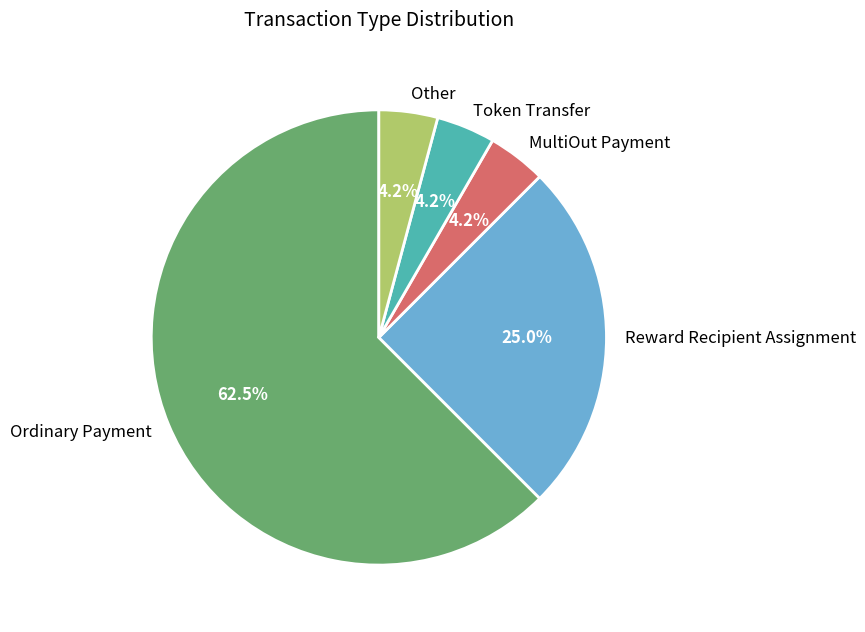

To the nearest percent, what percentage of the pie is Reward Recipient Assignment?

25%